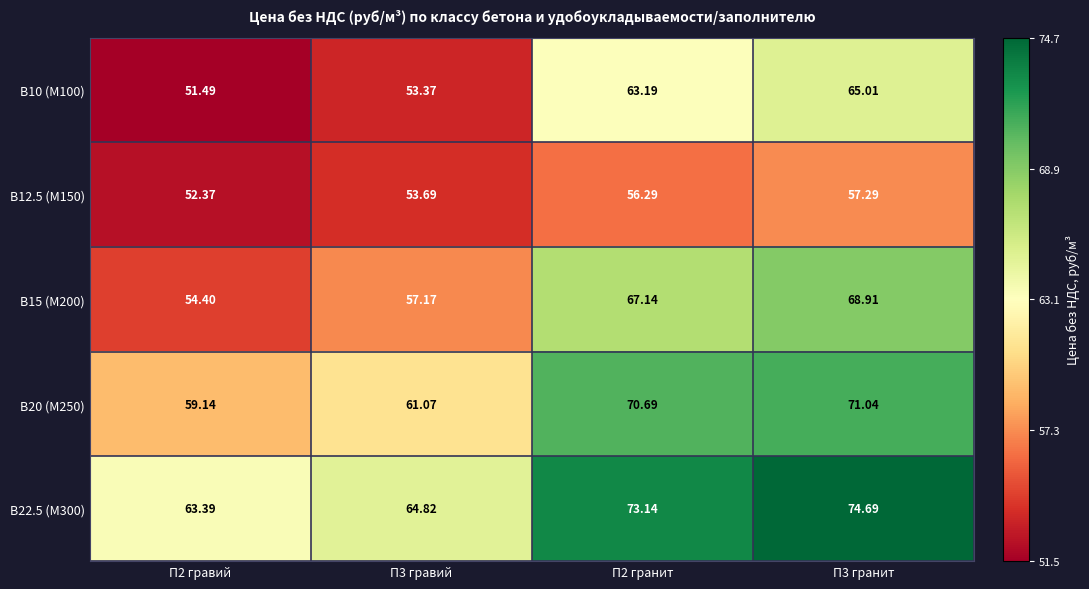

Is the value of В22.5 (М300) at П2 гравий greater than the value of В12.5 (М150) at П2 гравий?

Yes